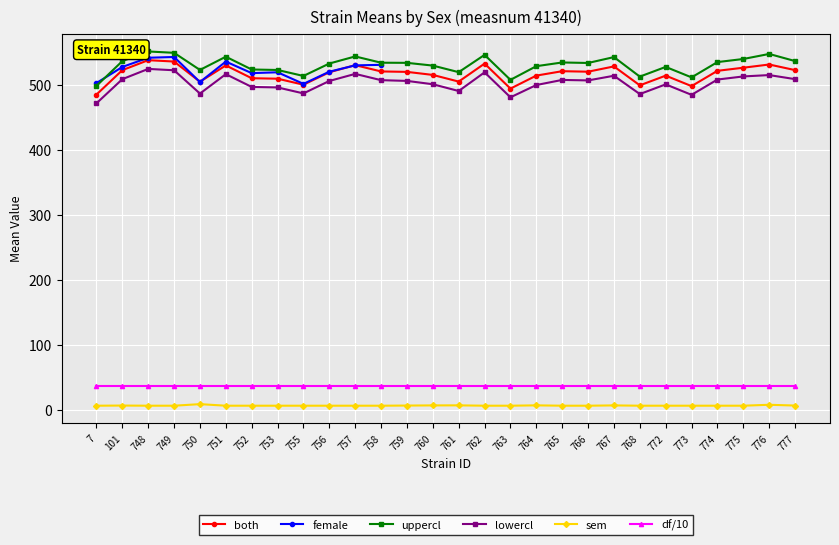

True or false: lowercl has a value of 507.3 at 765.

True